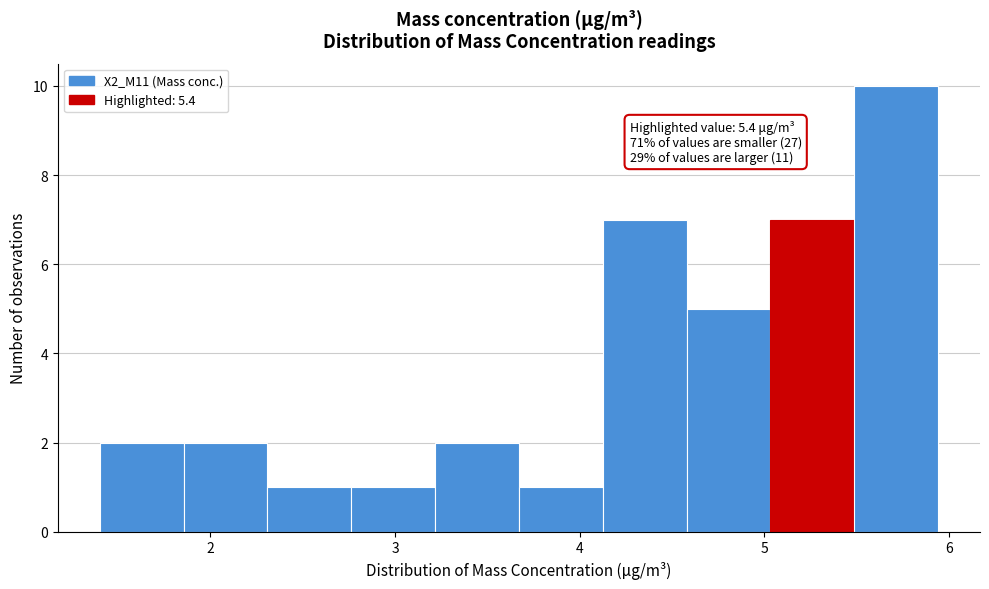

Which range on the x-axis has the tallest bar?

5.5 to 5.9